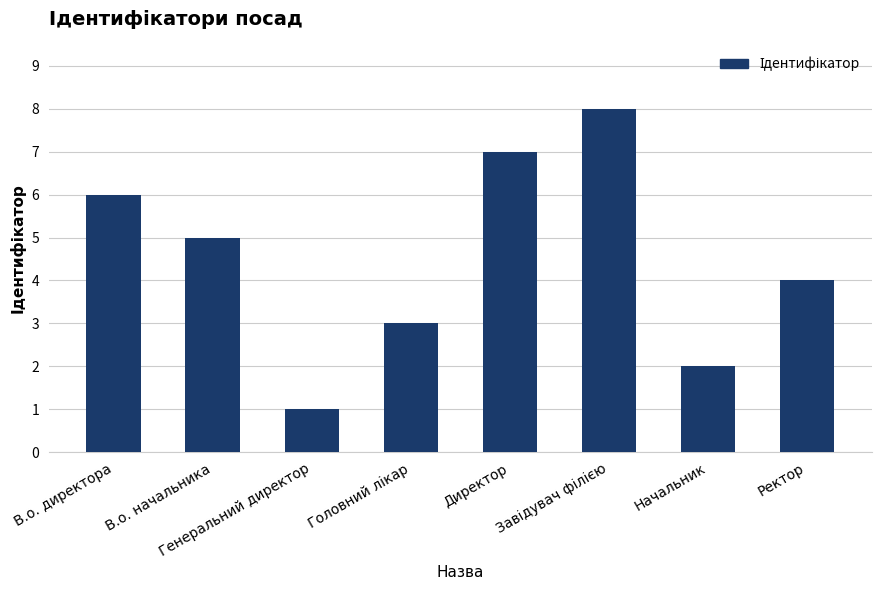

What is the change in value from Генеральний директор to Ректор?

+3